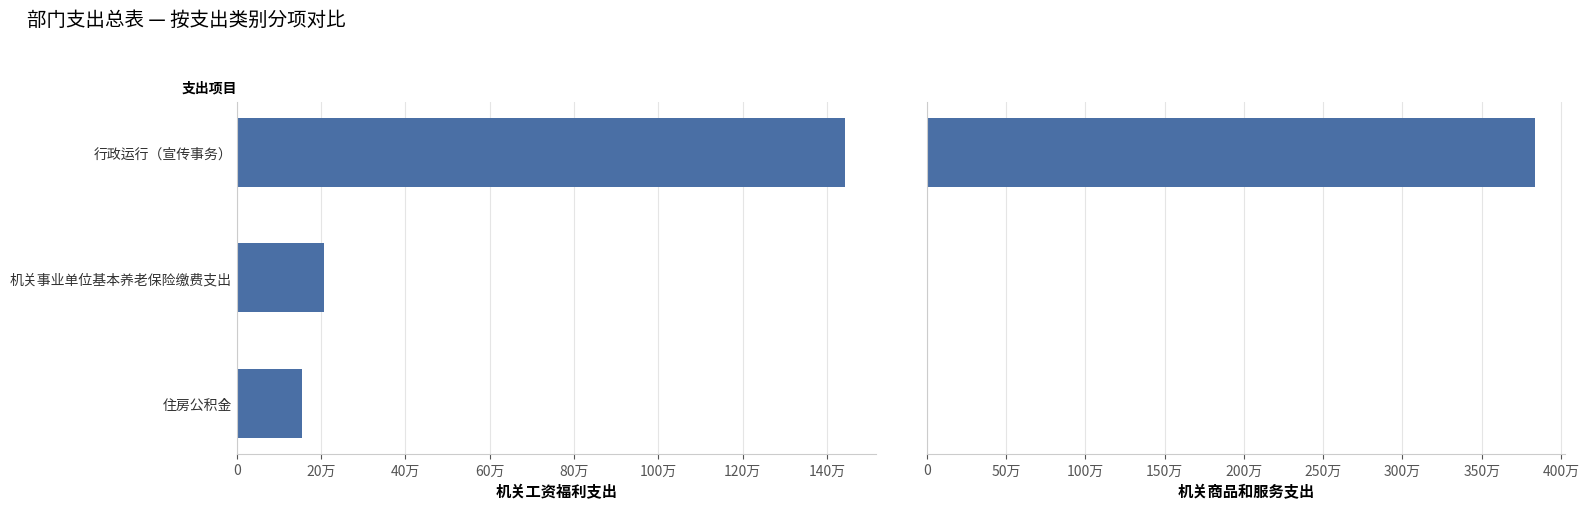

Are the bars grouped side by side (vs. stacked)?

Yes